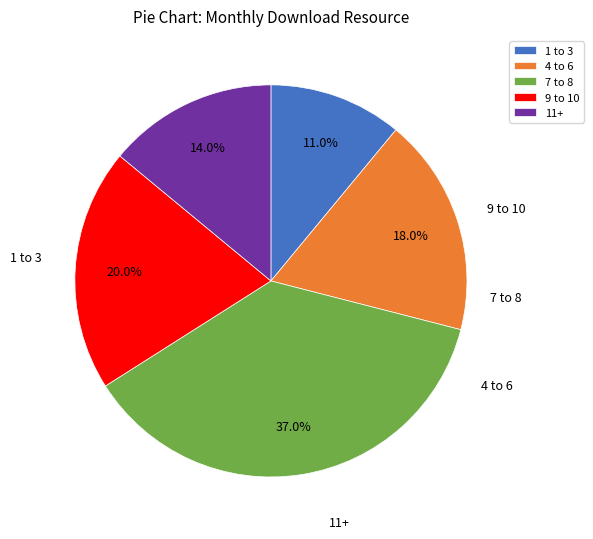

What percentage is NOT represented by 11+?

86.0%